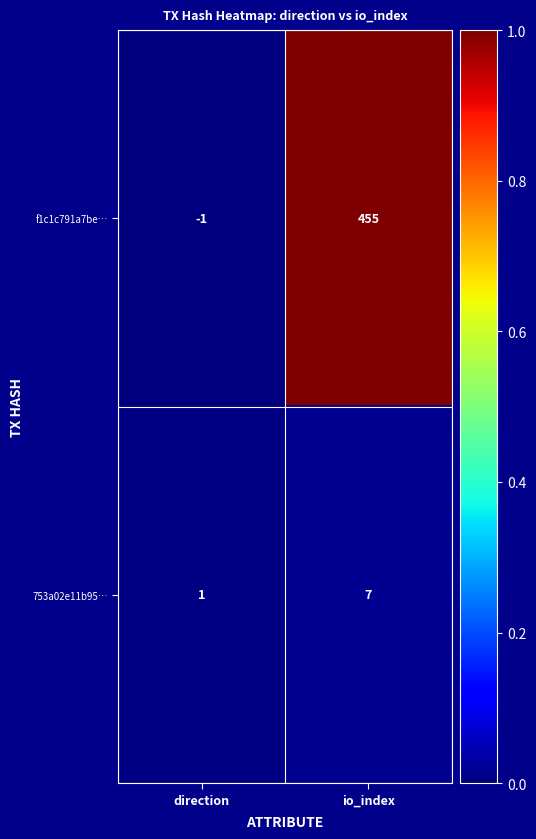

At which category does the chart reach its peak across all series?

io_index